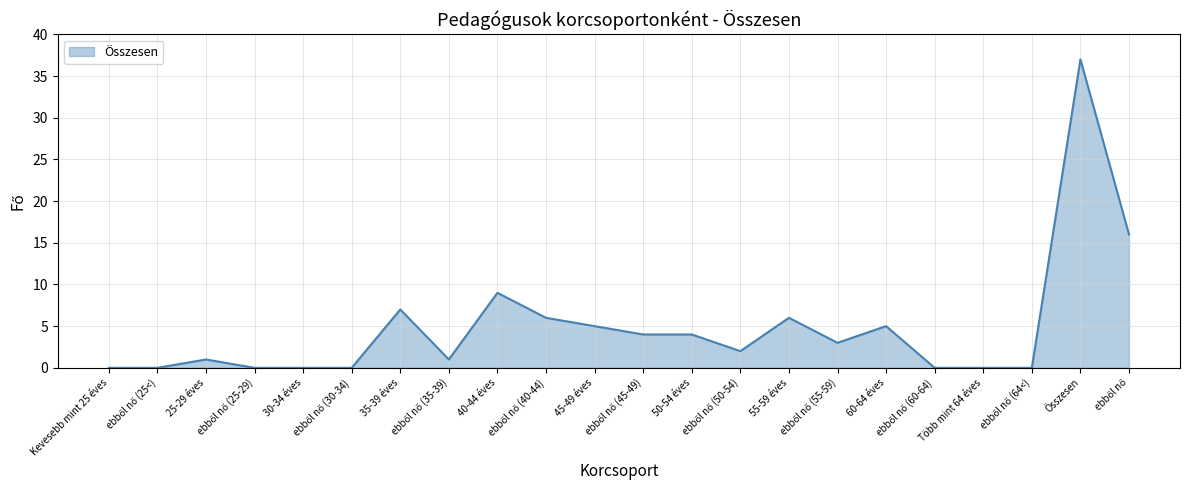

The value at 30-34 éves is 12. True or false?

False